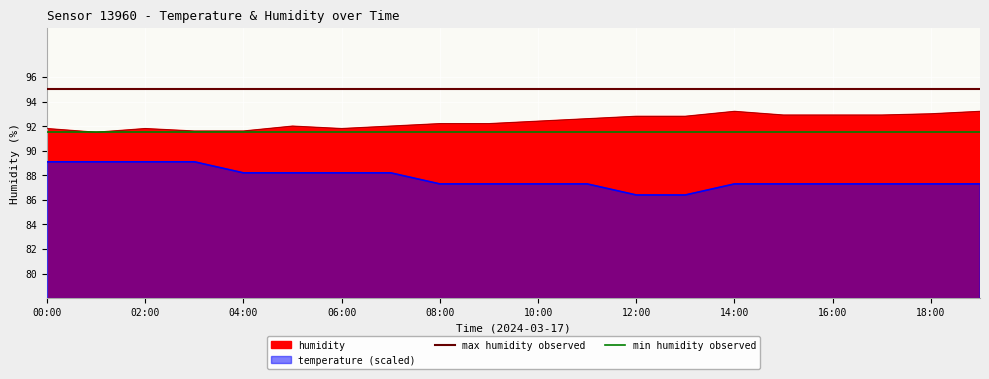

What are all the series names shown in the legend?

max humidity observed, min humidity observed